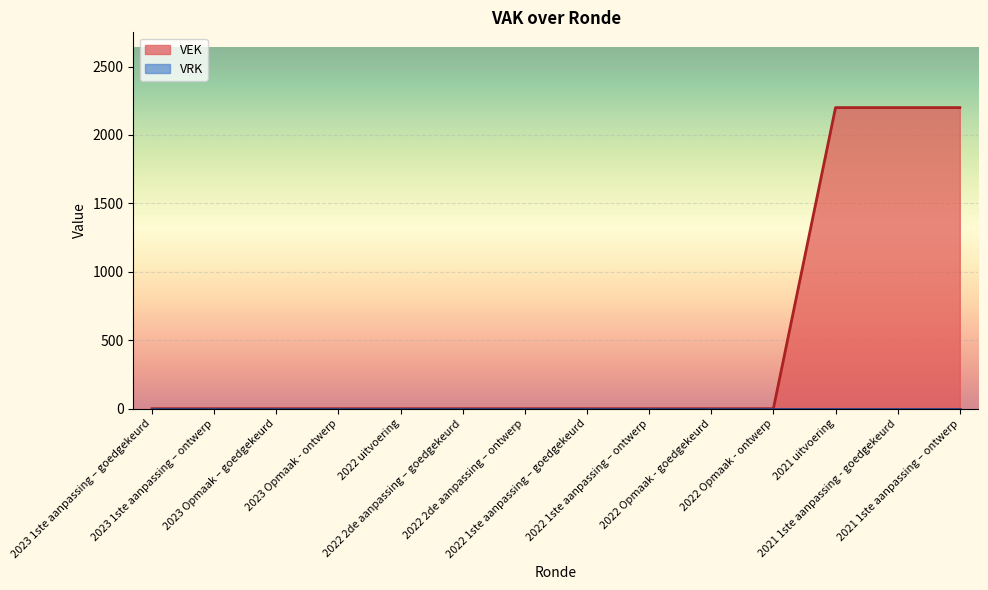

True or false: the data shows 0 at 2022 1ste aanpassing – goedgekeurd.

True